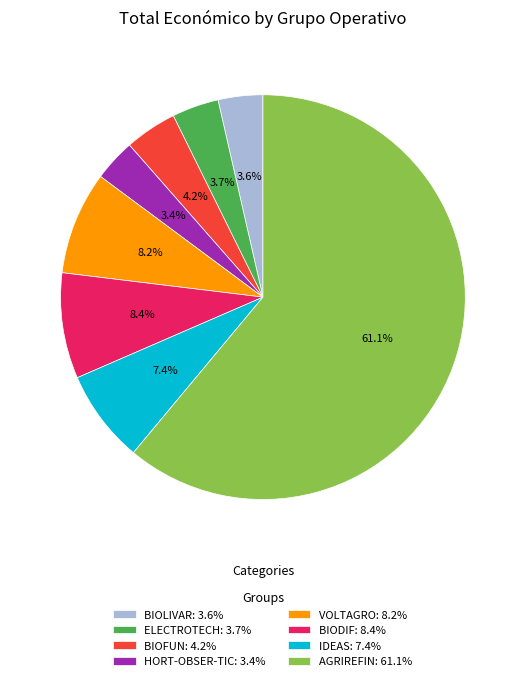

How many segments does this pie chart have?

8